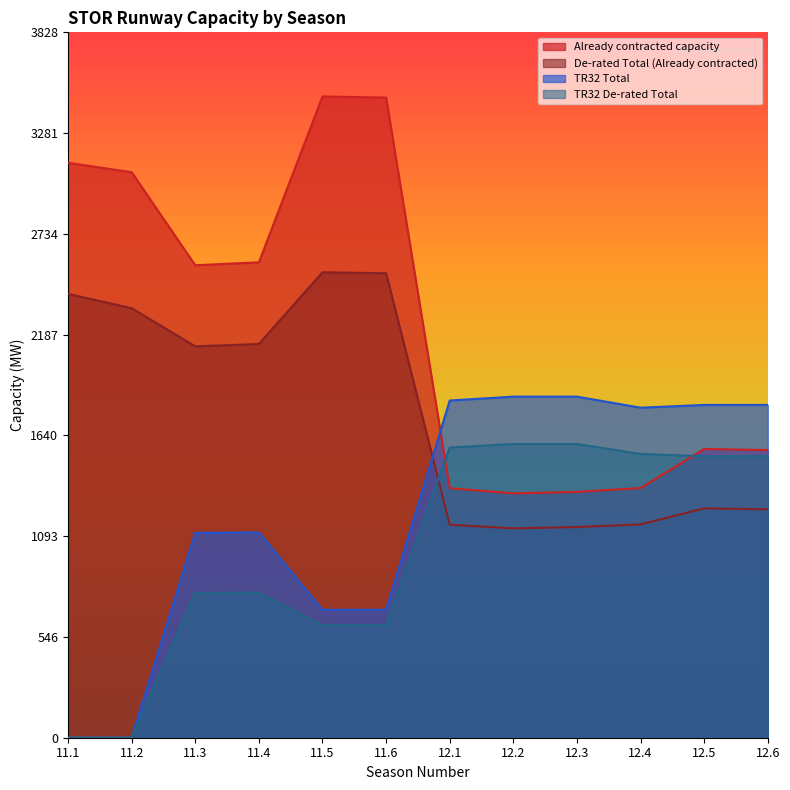

In Already contracted capacity, how many points are higher than both neighbors (excluding endpoints)?

2